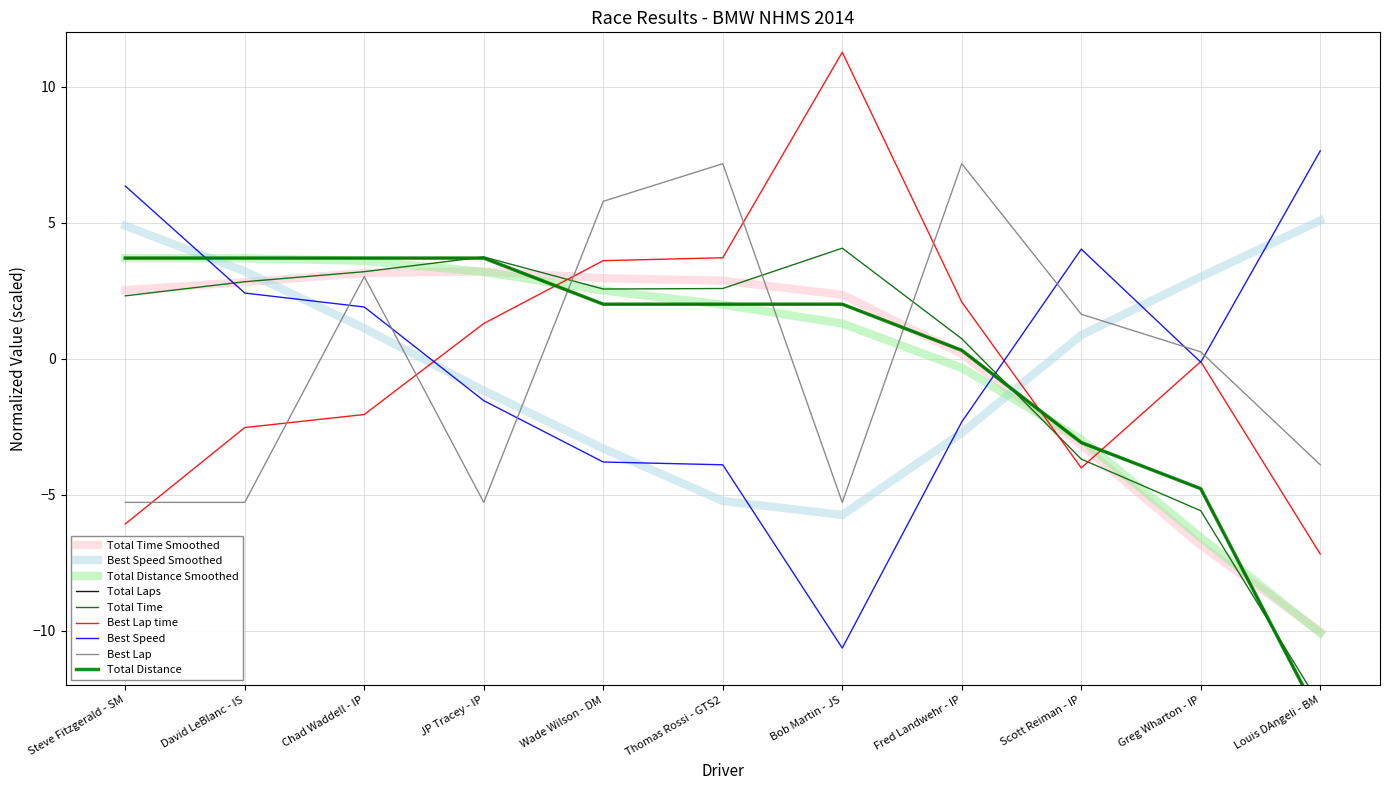

Rank the series at Steve Fitzgerald - SM from highest to lowest value.

Best Speed, Total Laps, Total Distance, Total Time, Best Lap, Best Lap time